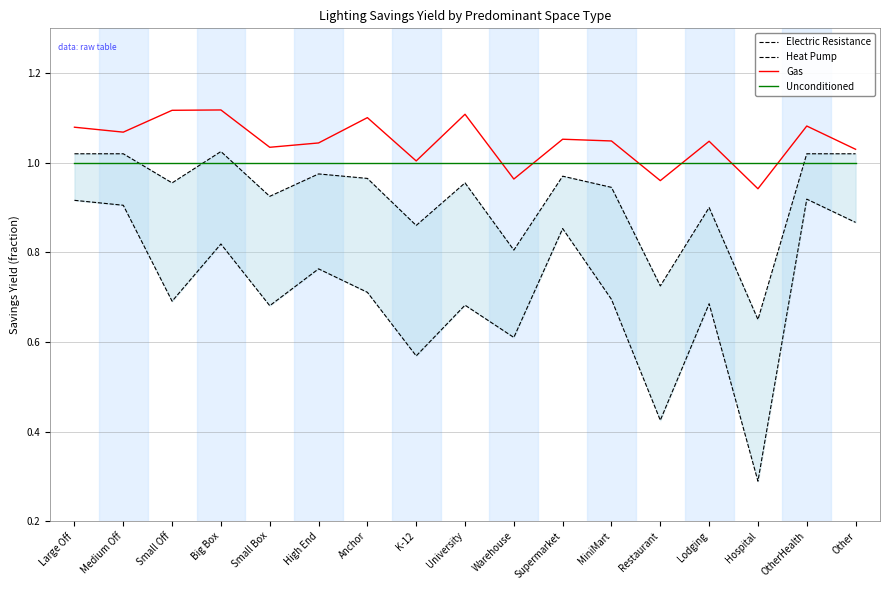

List the labels in order of Electric Resistance value, largest first.

OtherHealth, Large Off, Medium Off, Other, Supermarket, Big Box, High End, Anchor, MiniMart, Small Off, Lodging, University, Small Box, Warehouse, K-12, Restaurant, Hospital